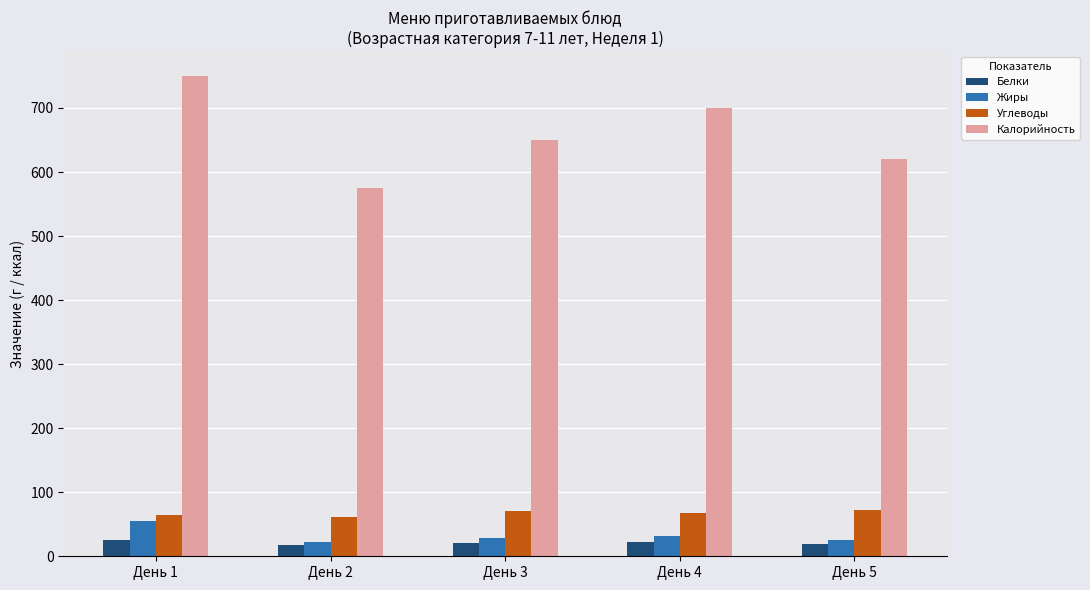

The Углеводы series shows 108 at День 5. True or false?

False